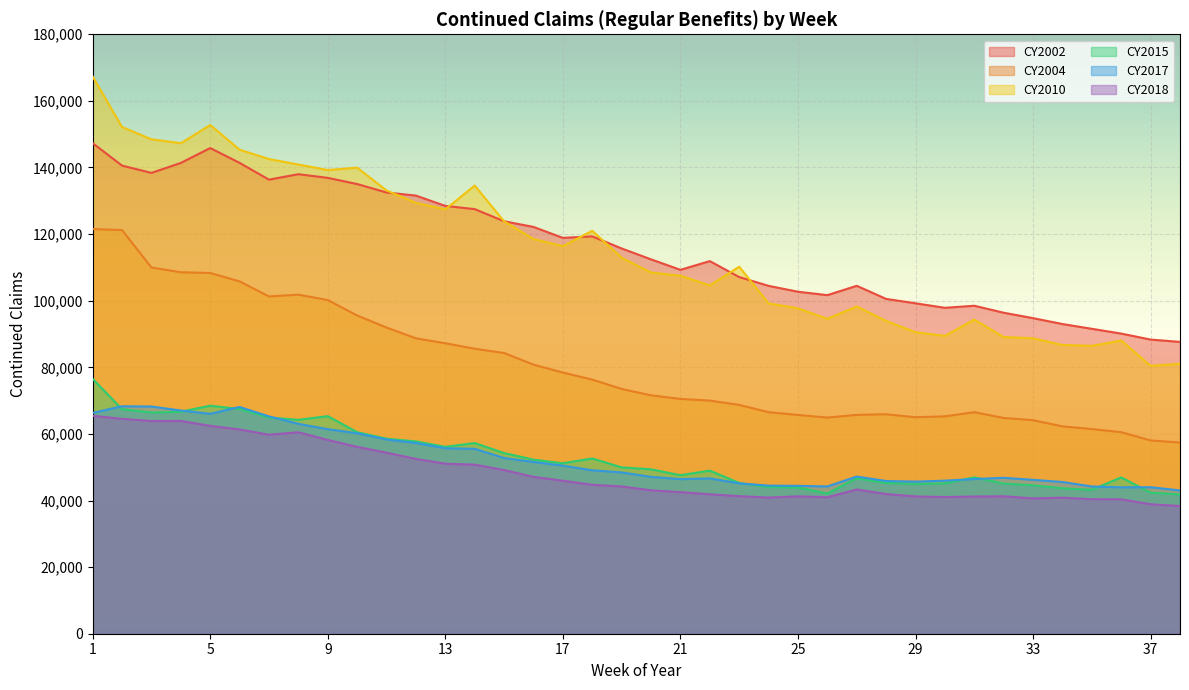

Where is CY2015 nearest to the value 59177?

11